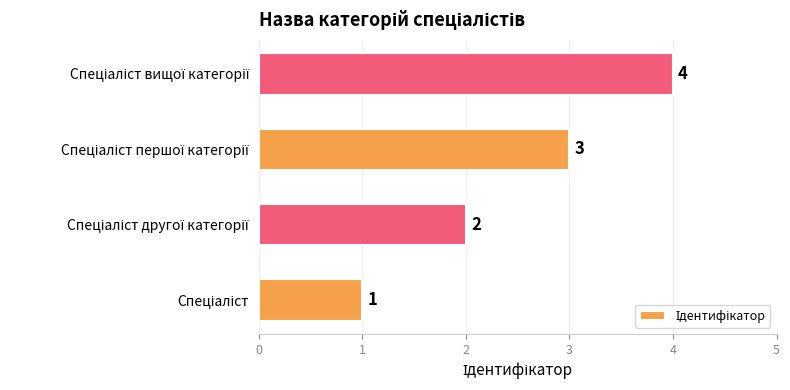

How many values are between 2 and 4?

3